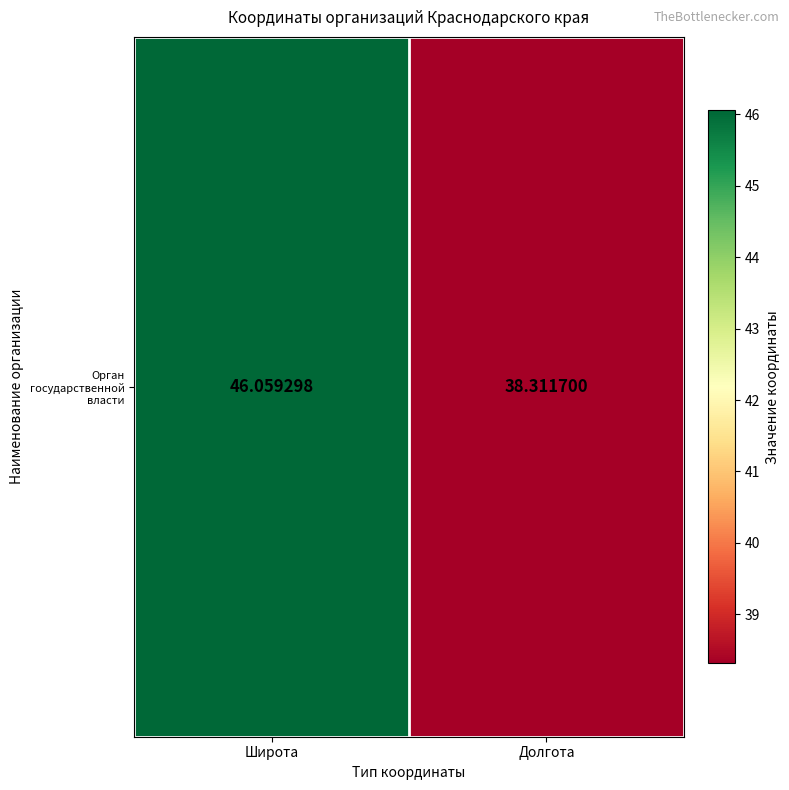

Reading left to right, list all the values displayed in this chart.

Широта=46.1	Долгота=38.3